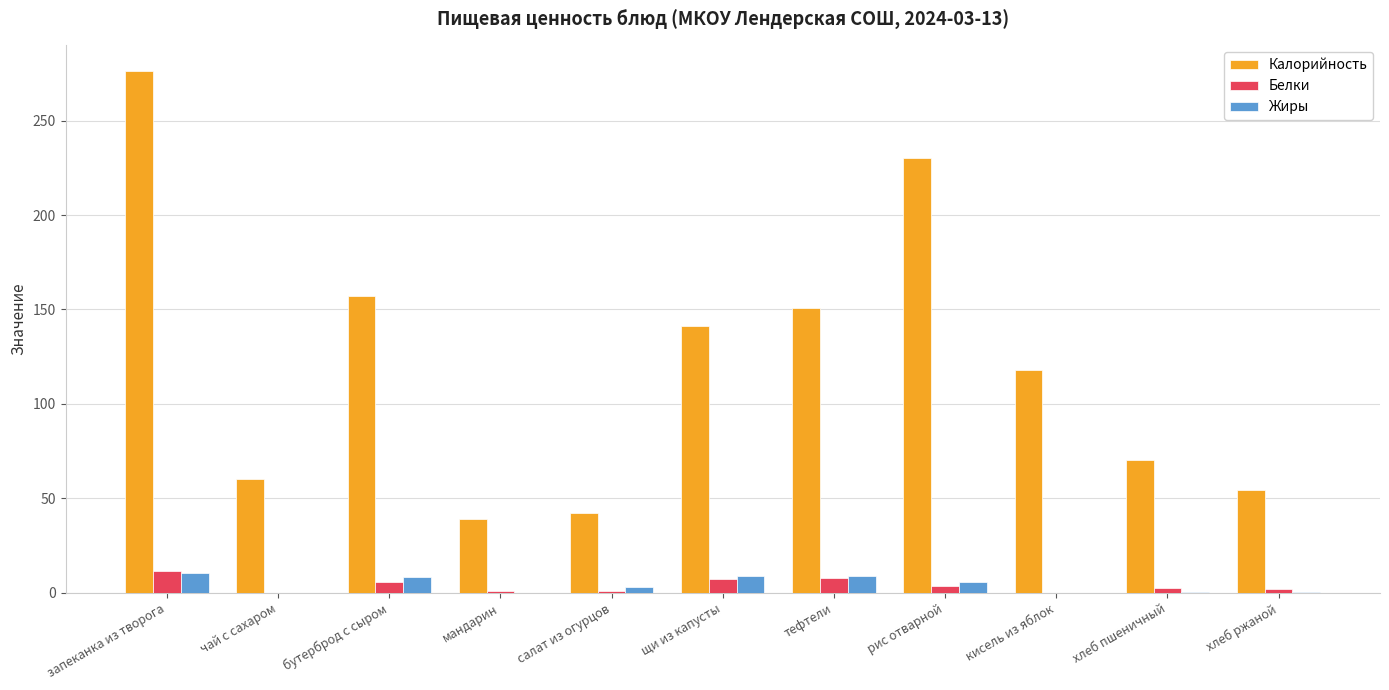

What is the sum of all Калорийность values?

1339.3